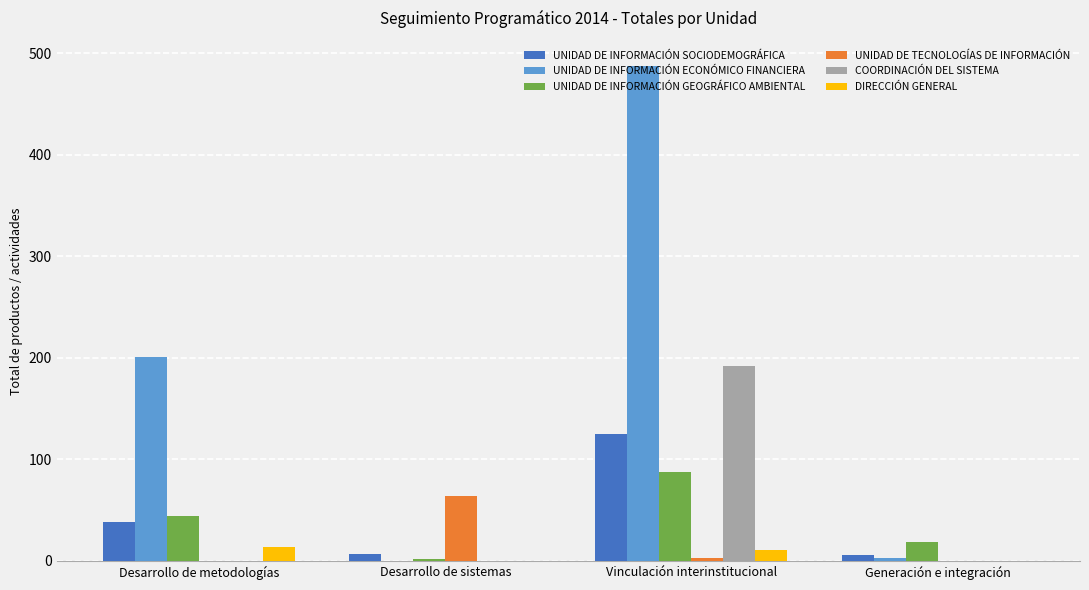

Where is UNIDAD DE INFORMACIÓN ECONÓMICO FINANCIERA nearest to the value 244?

Desarrollo de metodologías